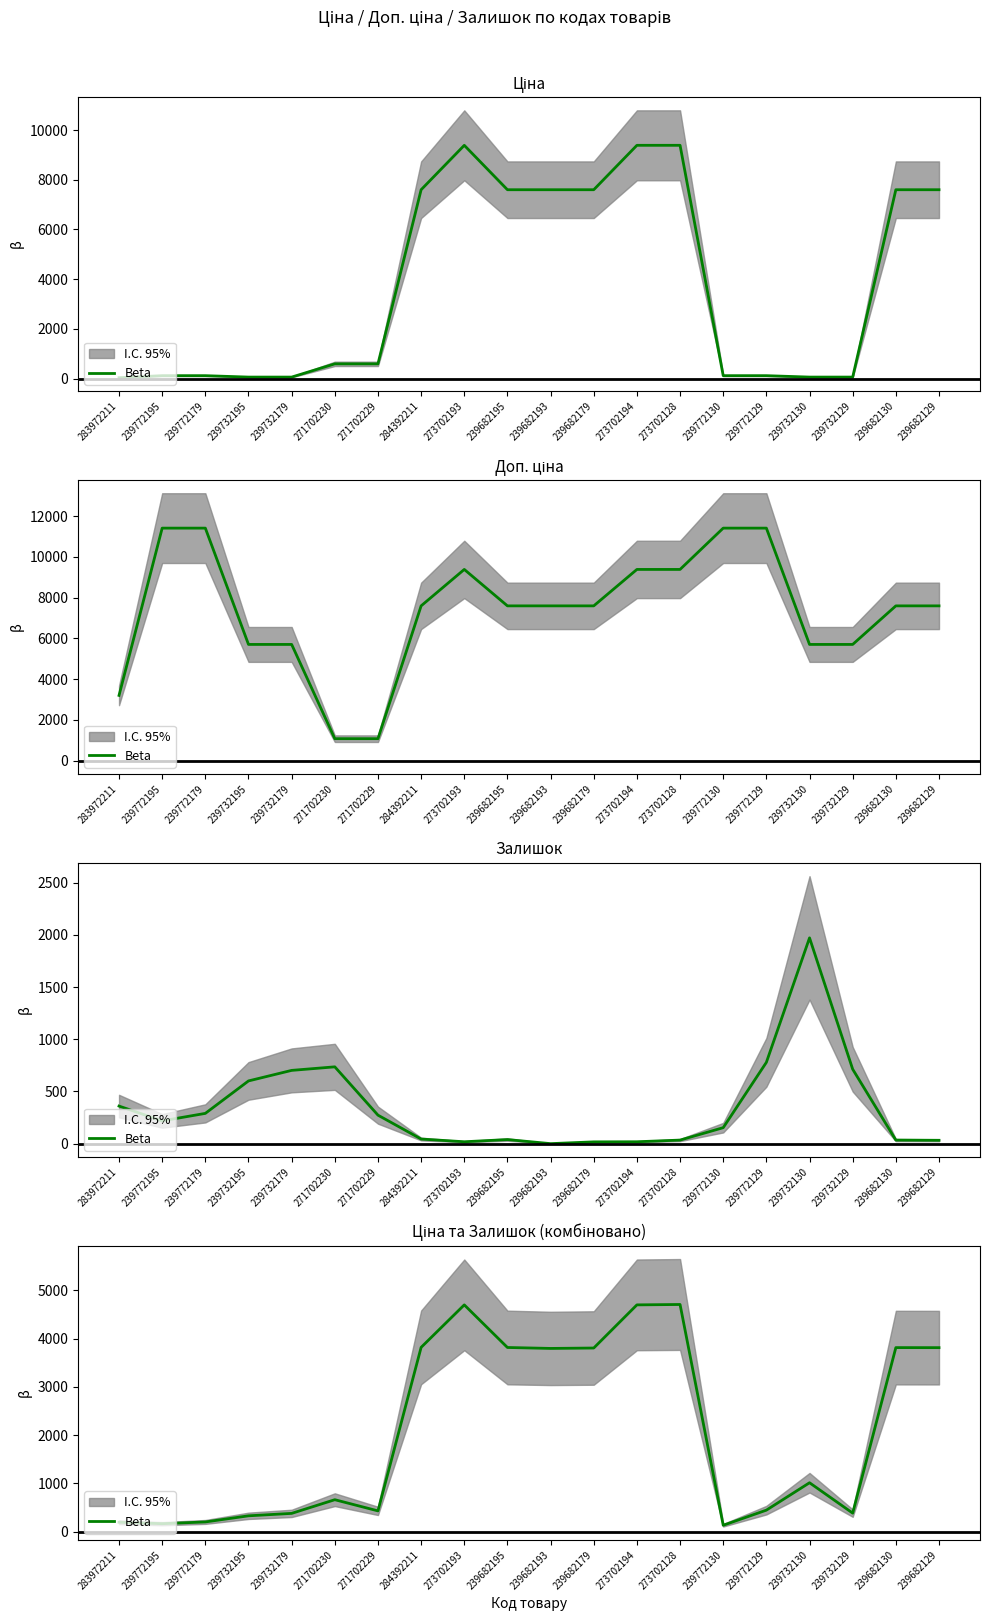

List the labels in order of value, largest first.

273702128, 273702193, 273702194, 284392211, 239682195, 239682130, 239682129, 239682179, 239682193, 239732130, 271702230, 239772129, 271702229, 239732129, 239732179, 239732195, 239772179, 283972211, 239772195, 239772130